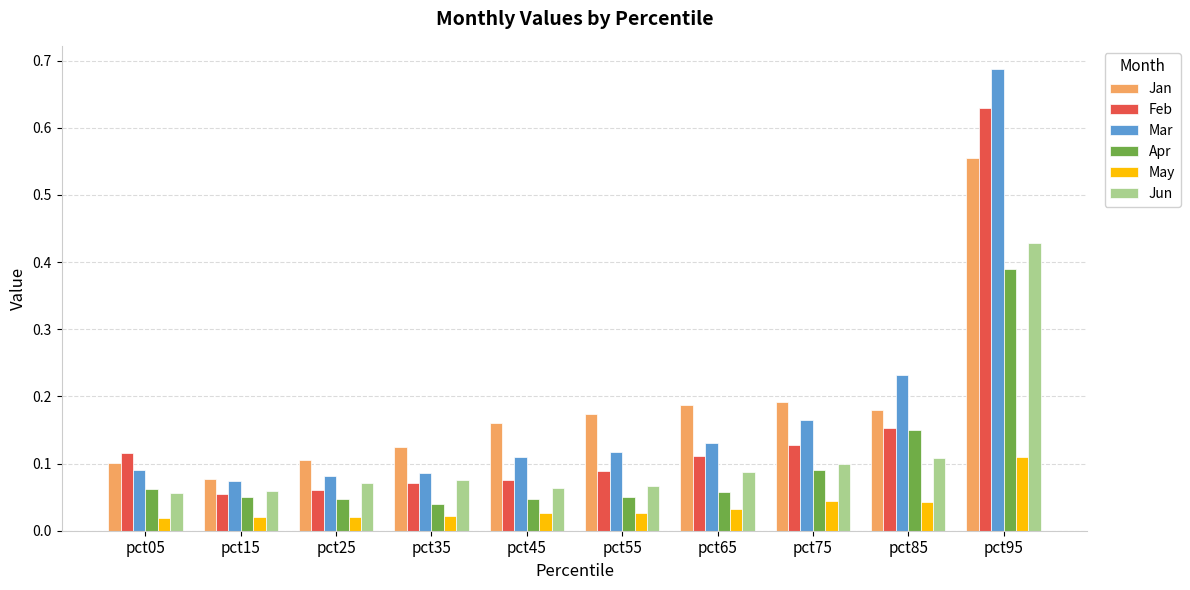

How many series are shown in this chart?

6